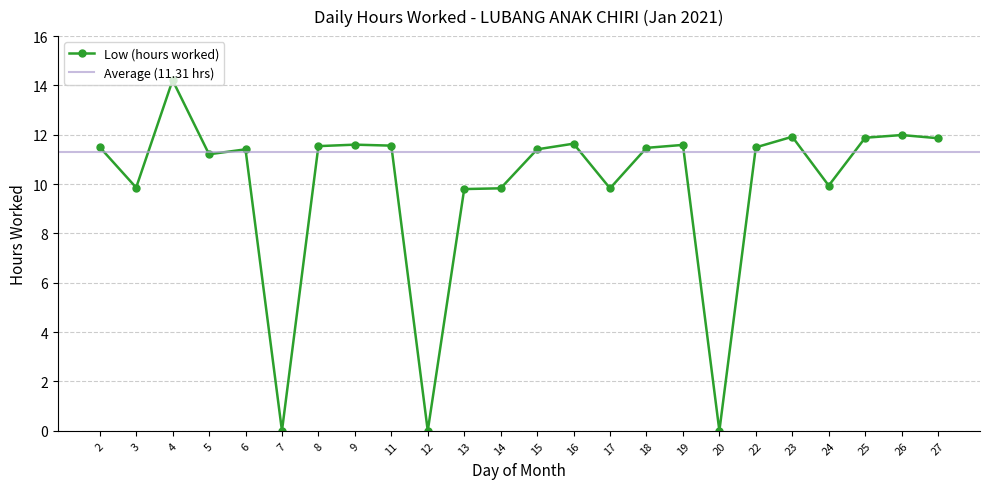

How many positive values are there?

21